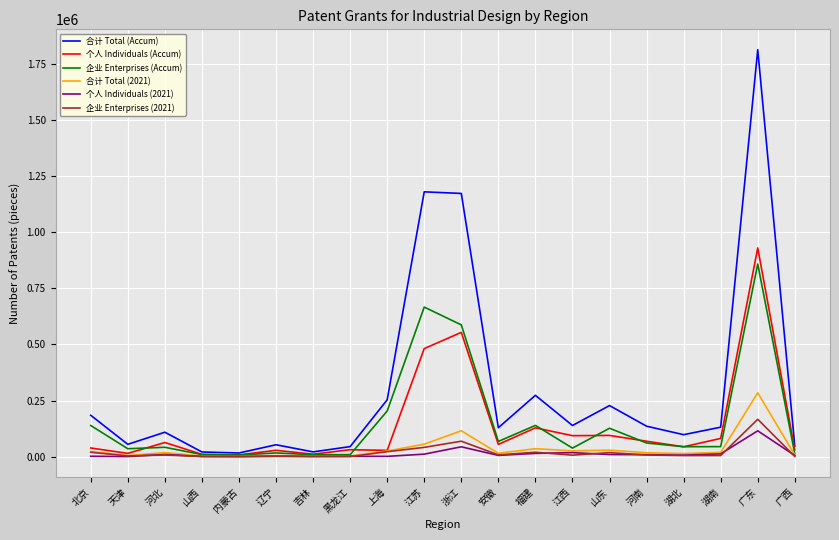

What is the sum of all 合计 Total (2021) values?

714574